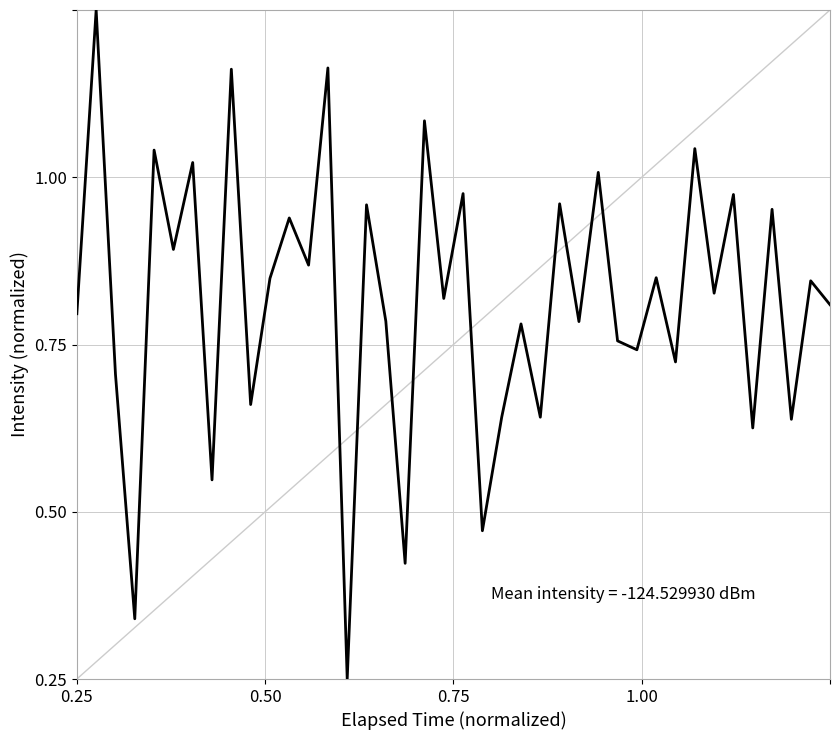

Does the chart display data point markers on the line(s)?

No